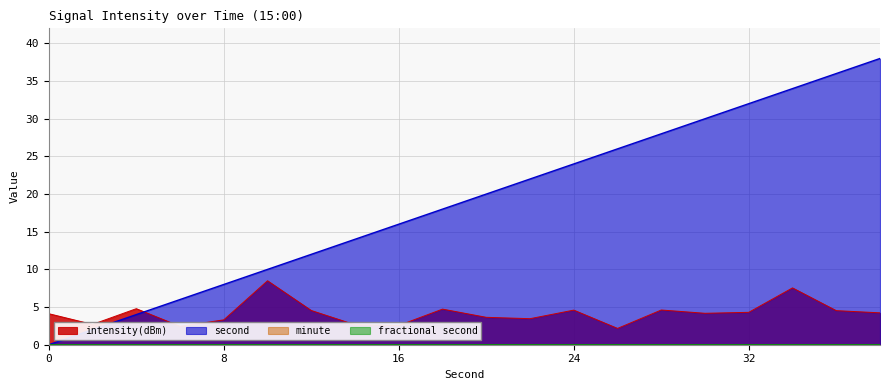

What is the difference between the second highest and second lowest values in the second series?

34.0